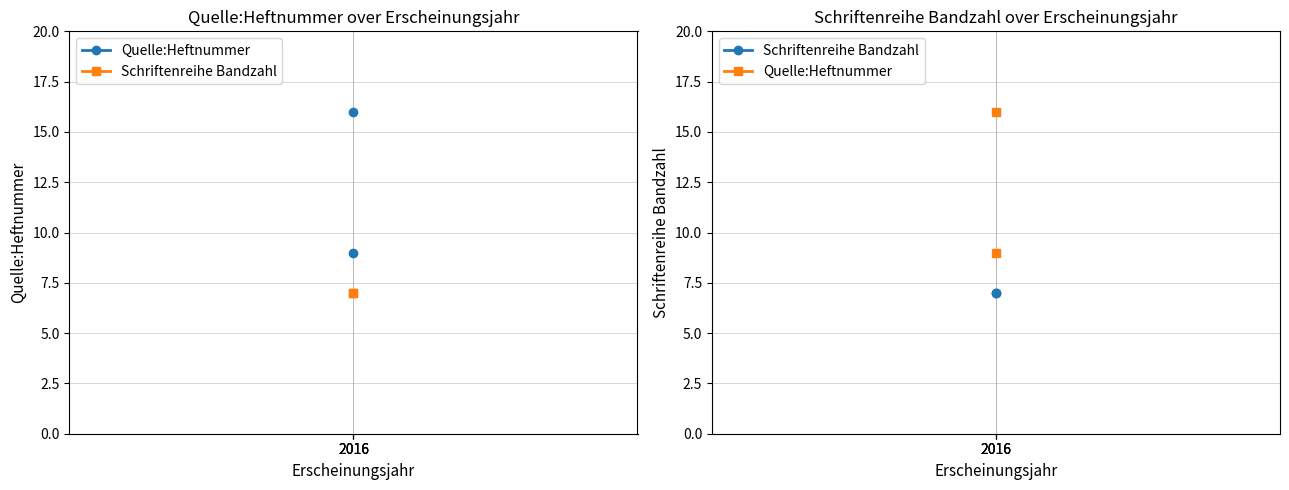

At how many categories does at least one series exceed 7?

2